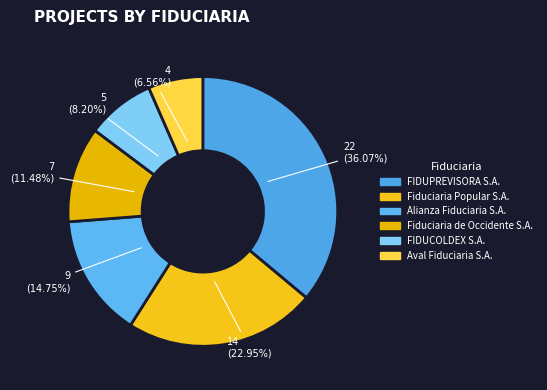

Is FIDUPREVISORA S.A. the majority of the pie?

No